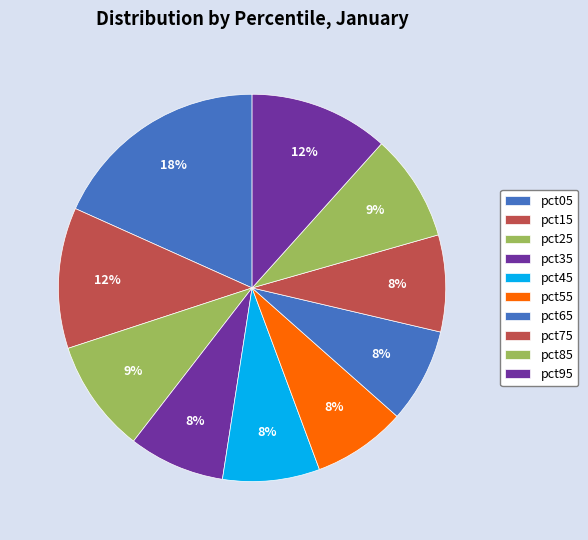

Do pct95 and pct85 together represent more than half of the pie?

No